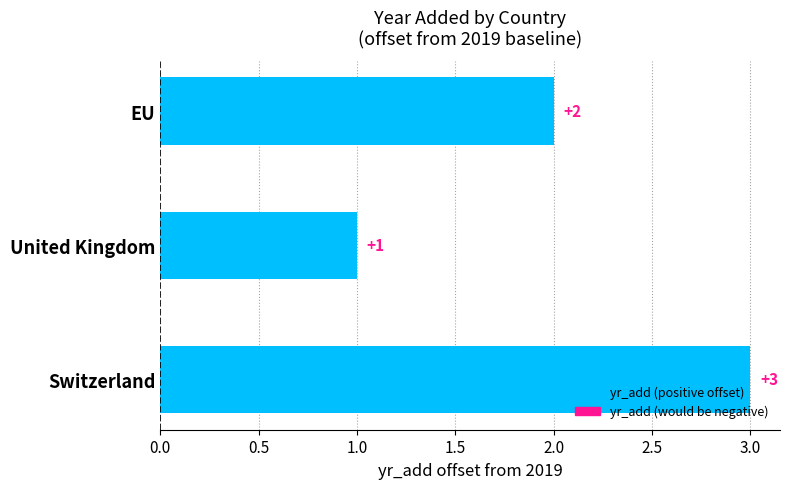

What is the difference between the maximum and minimum values?

2